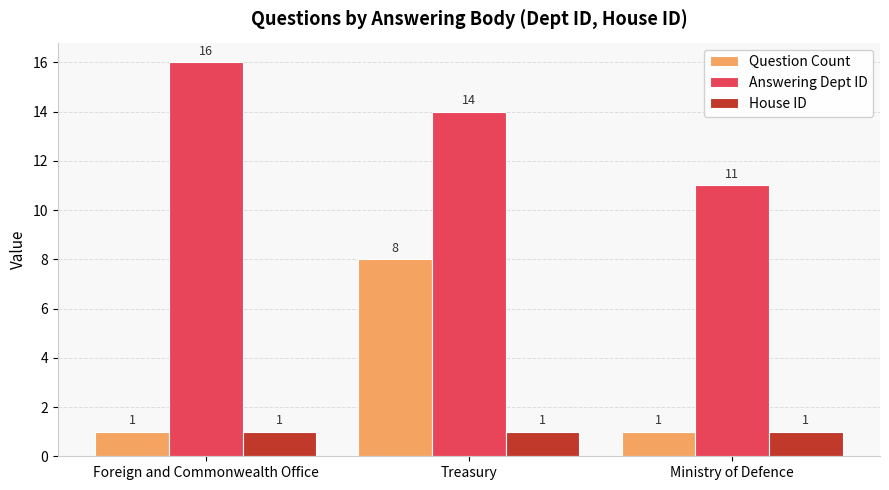

Reading right to left, extract all data points from this chart.

Question Count: 1	8	1
Answering Dept ID: 11	14	16
House ID: 1	1	1